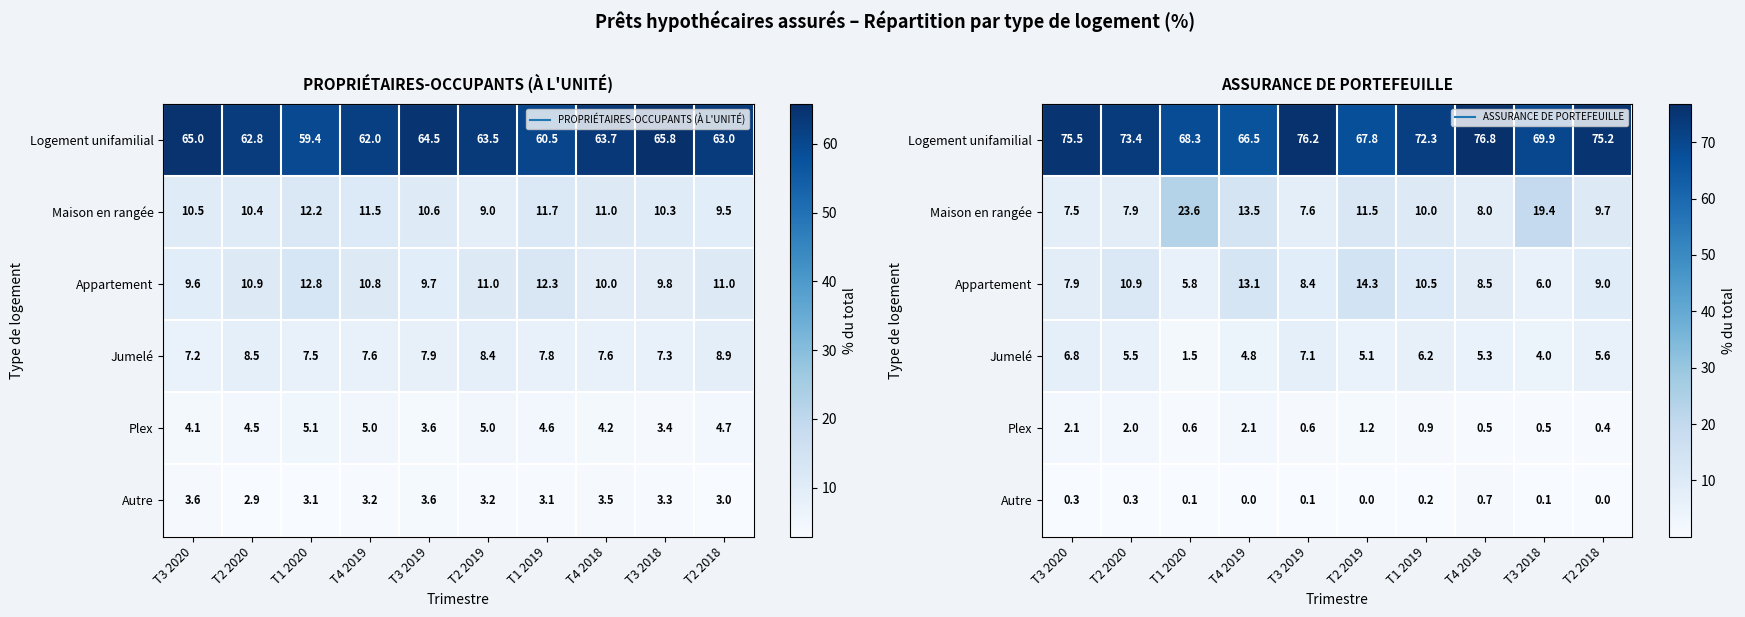

How many values in the Maison en rangée series are below 10?

5